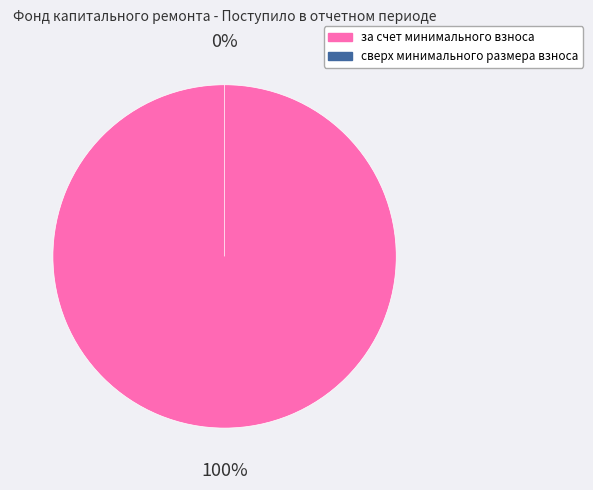

Count the number of slices in the pie.

2